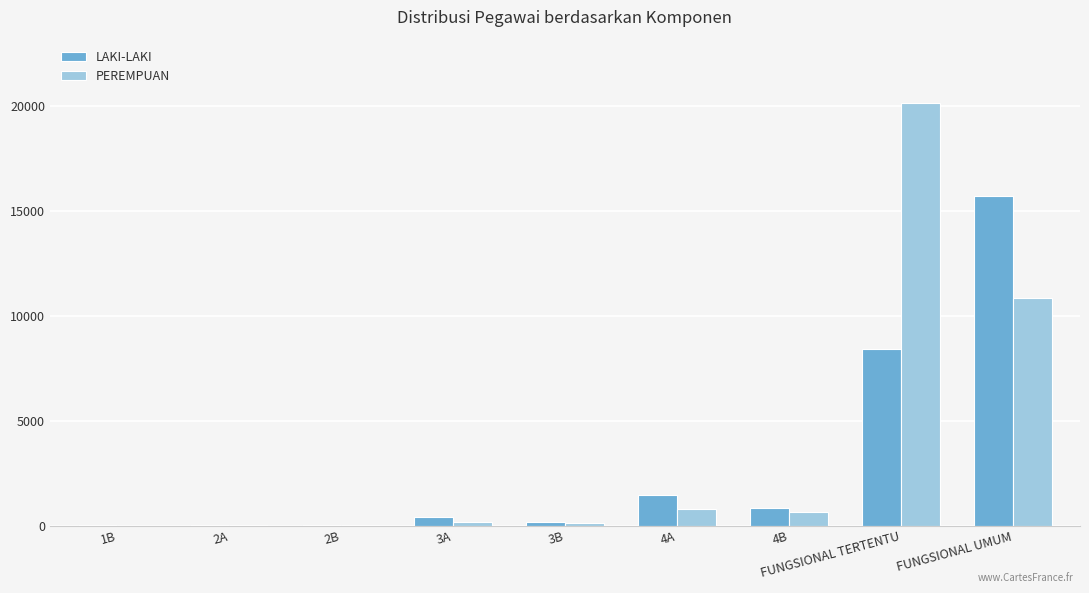

Which series has the widest spread of values?

PEREMPUAN